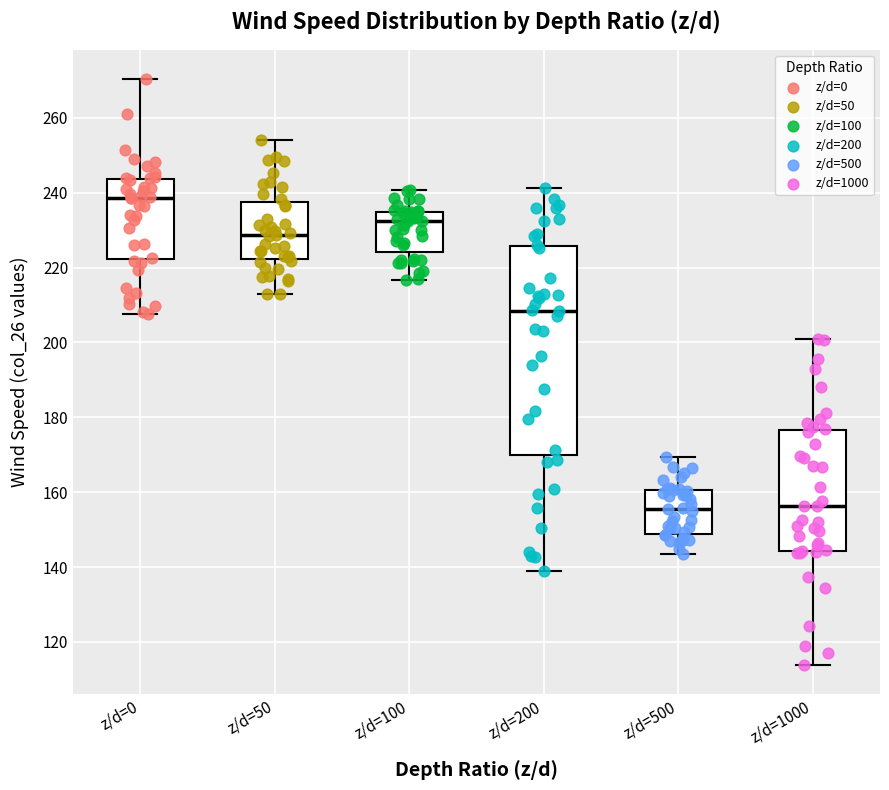

Reading left to right, transcribe this box plot: for each box, give where its median line is, the range the box spans, and where its two whiskers end, as read against the y-axis. The values are not printed on the chart, so give them approximately, as read against the axis.

z/d=0: median 238, box 222 to 244, whiskers 208 to 270
z/d=50: median 228, box 222 to 238, whiskers 212 to 254
z/d=100: median 232, box 224 to 234, whiskers 216 to 240
z/d=200: median 208, box 170 to 226, whiskers 140 to 242
z/d=500: median 156, box 148 to 160, whiskers 144 to 170
z/d=1000: median 156, box 144 to 176, whiskers 114 to 200